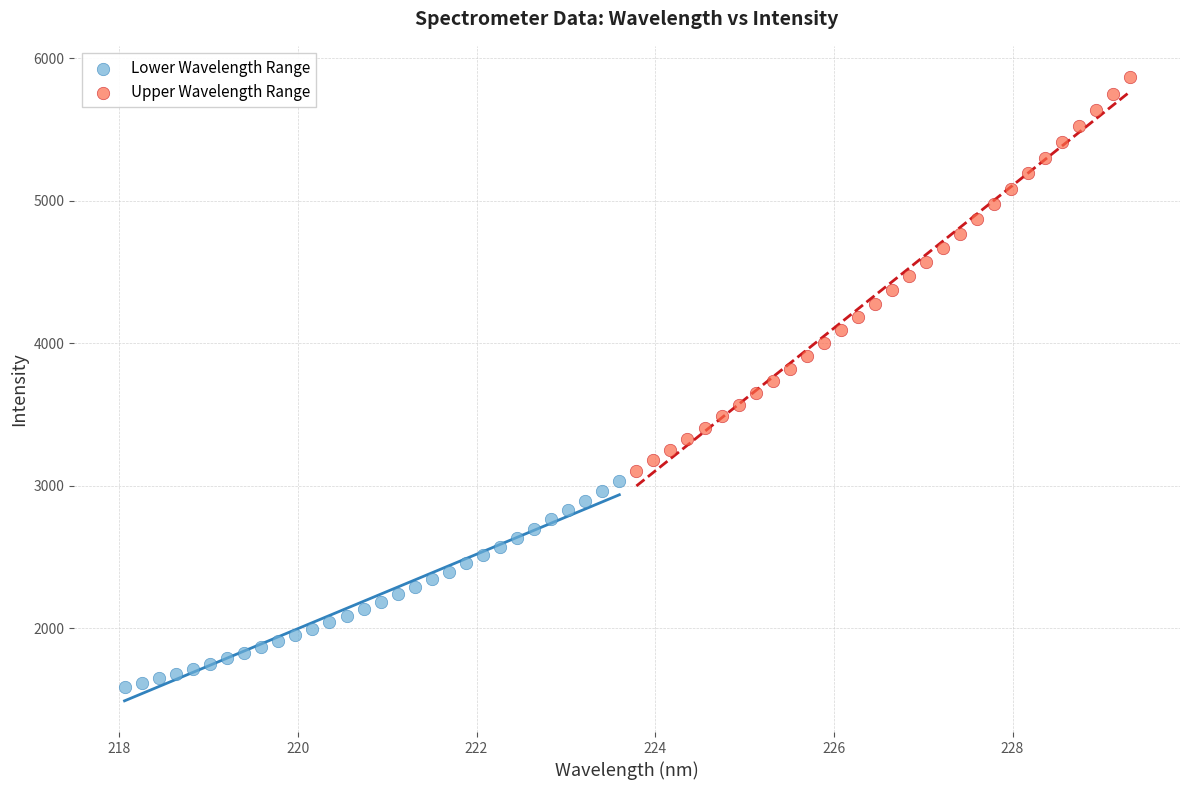

Which series has the largest Y range (max minus min)?

Upper Wavelength Range